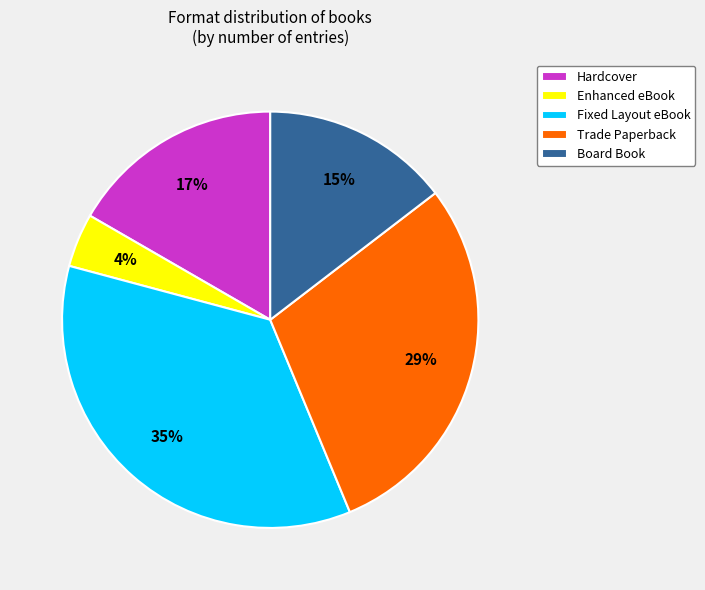

Does Hardcover account for over 50% of the chart?

No